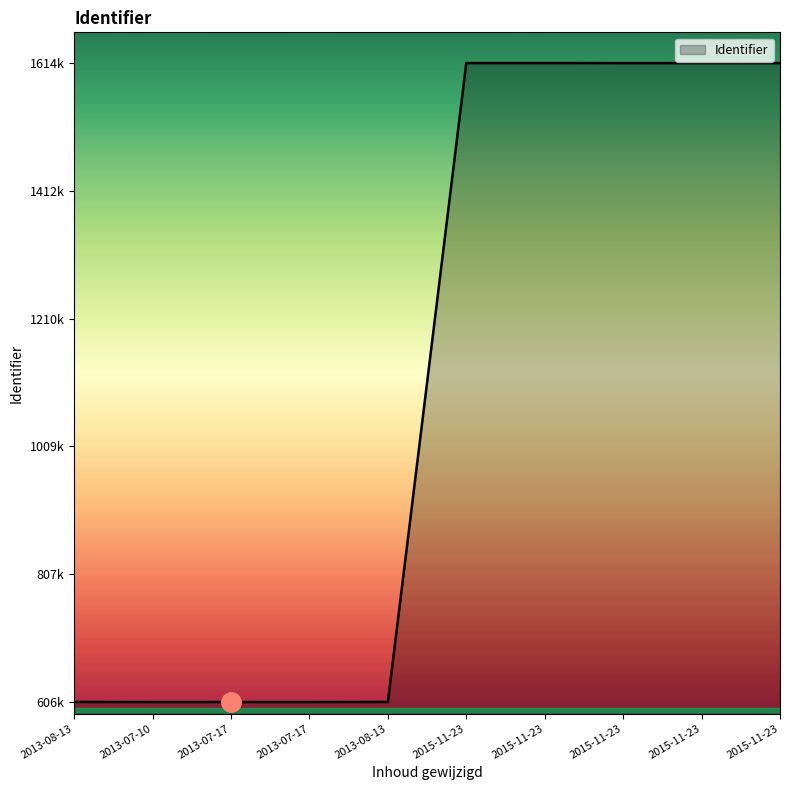

What is the change in value from 2013-08-13 to 2015-11-23?

+1007715